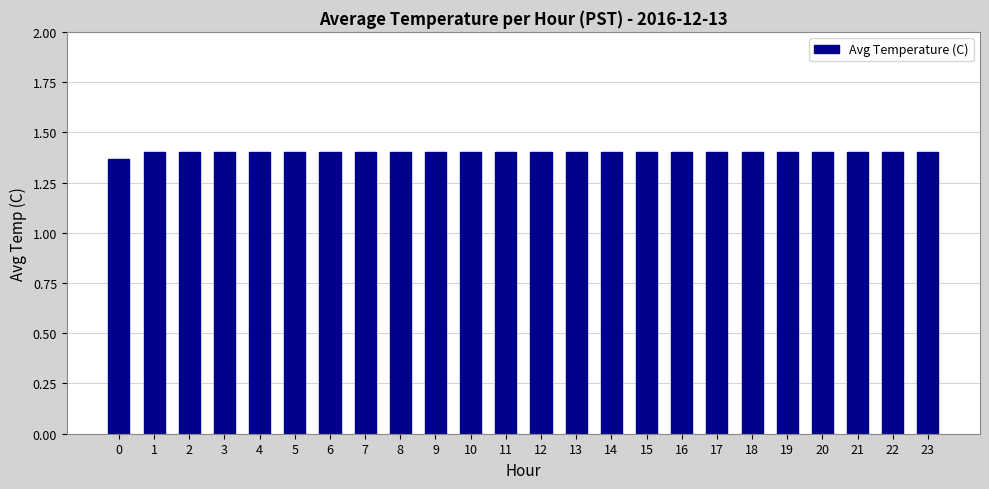

What is the sum of all values?

33.6